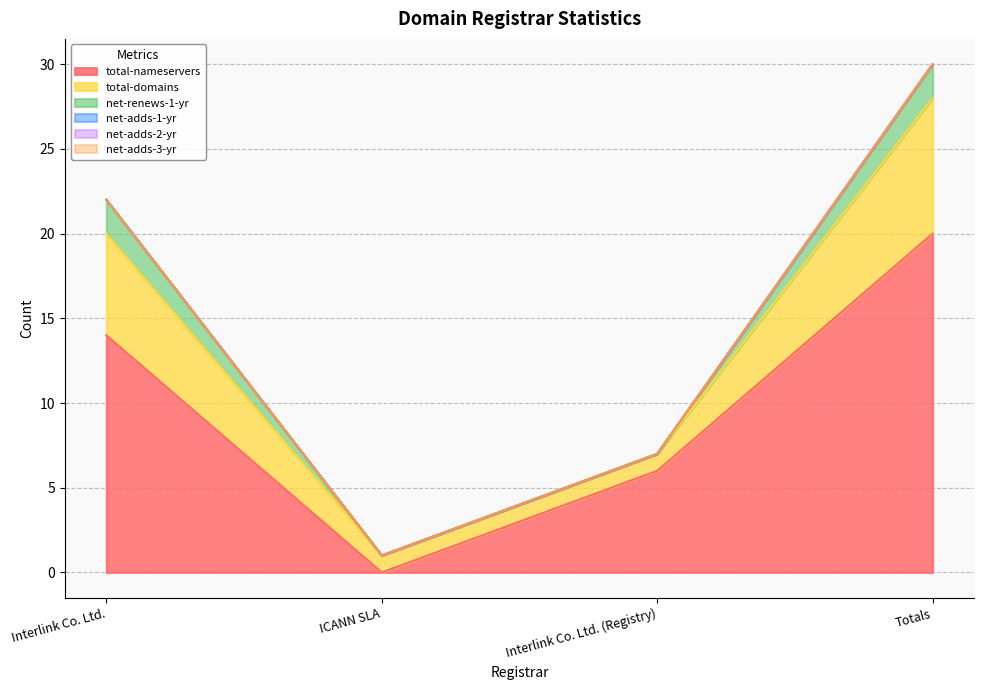

At which label is net-adds-1-yr closest to 0?

Interlink Co. Ltd.